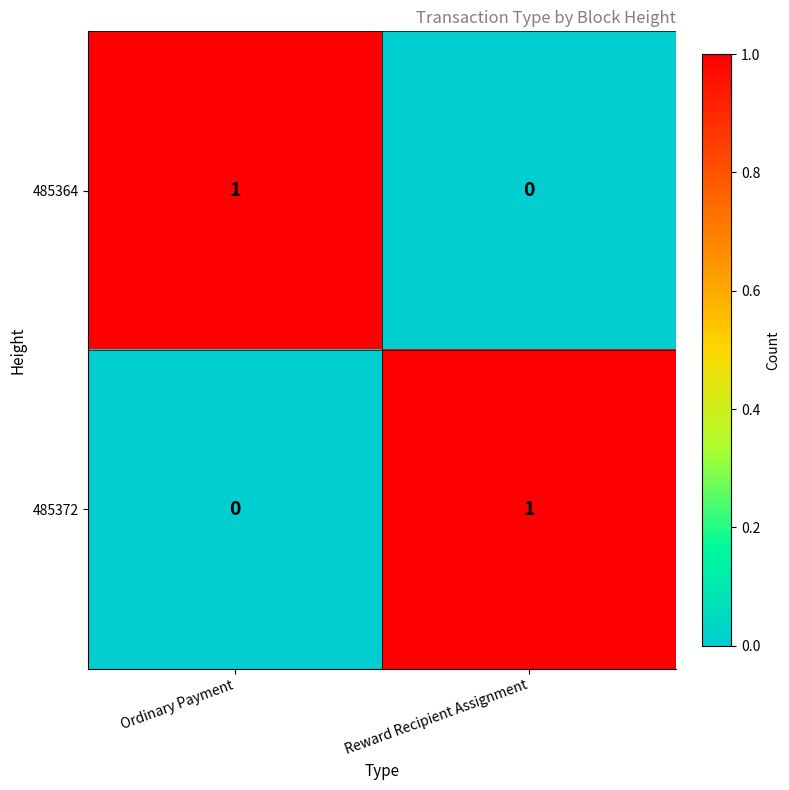

True or false: 485372 has a value of 1 at Reward Recipient Assignment.

True